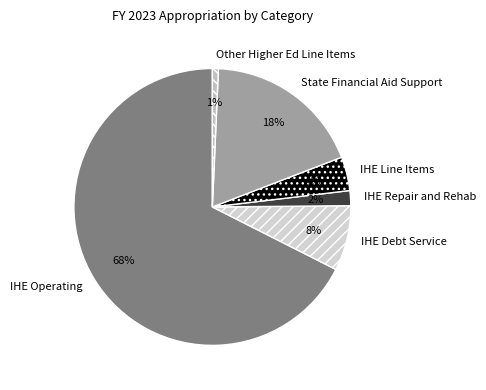

What is the smallest slice in the pie chart?

Other Higher Ed Line Items